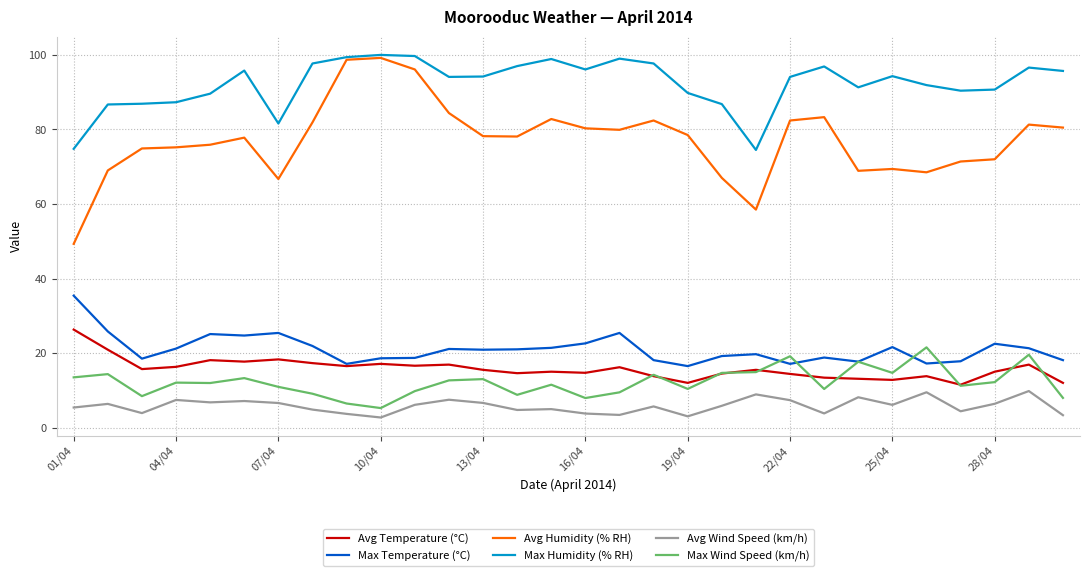

What is the minimum value for Max Temperature (°C)?

16.5